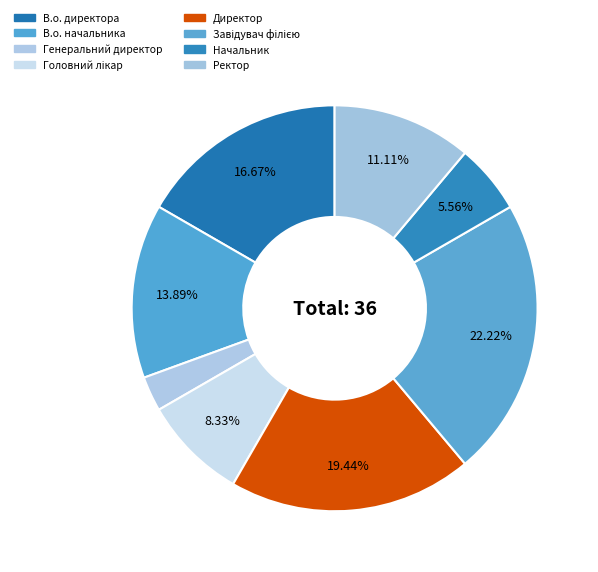

How many segments does this pie chart have?

8